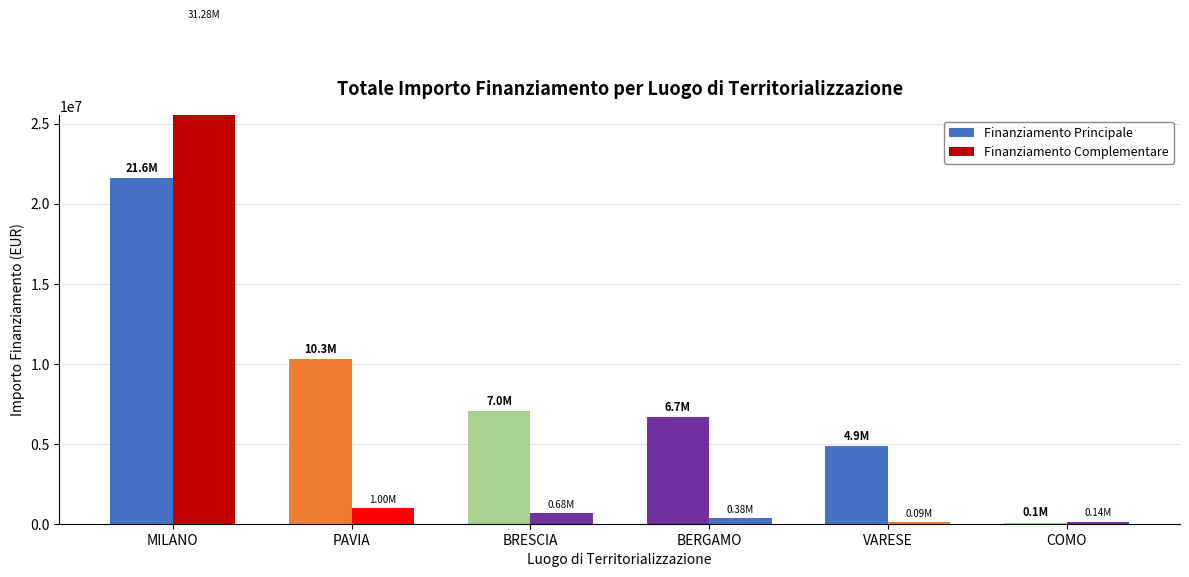

What is the total value across all series at BRESCIA?

7707419.5